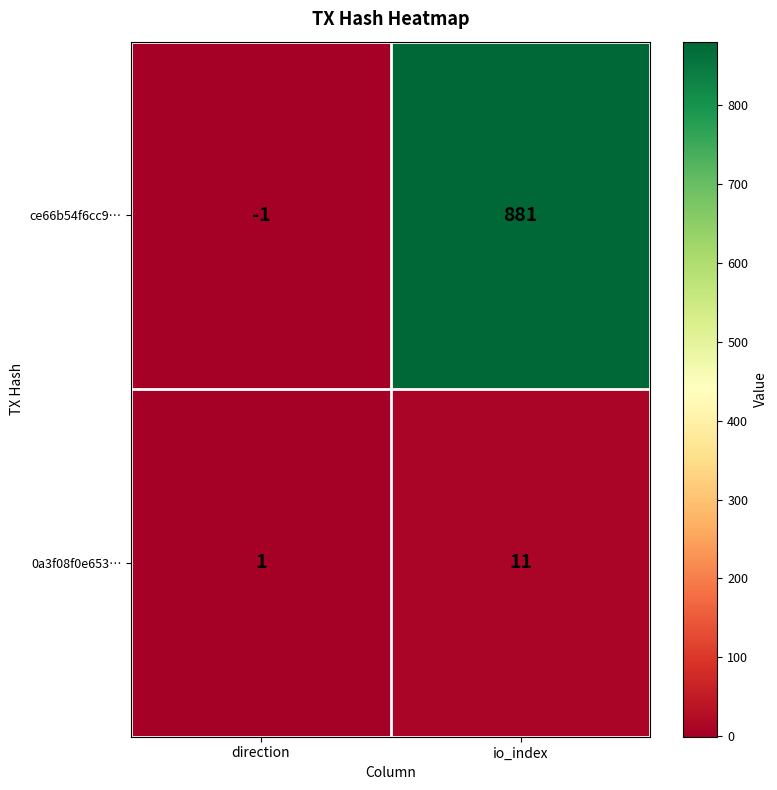

What is the sum of the 0a3f08f0e653… values at io_index and direction?

12